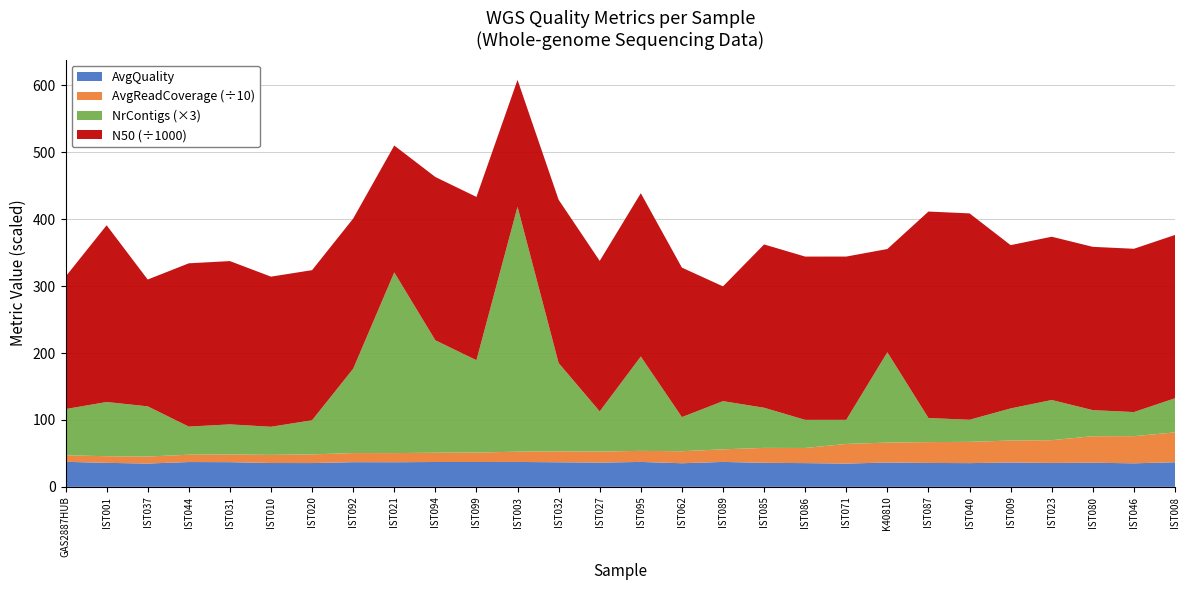

What is the maximum value for AvgQuality?

37.4